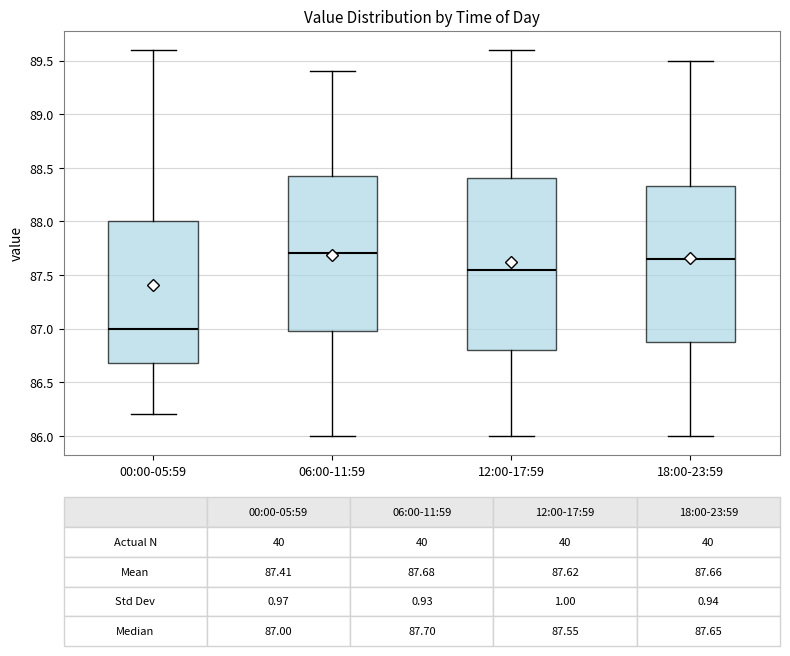

Which box is the tallest, from its lower edge to its upper edge?

12:00-17:59